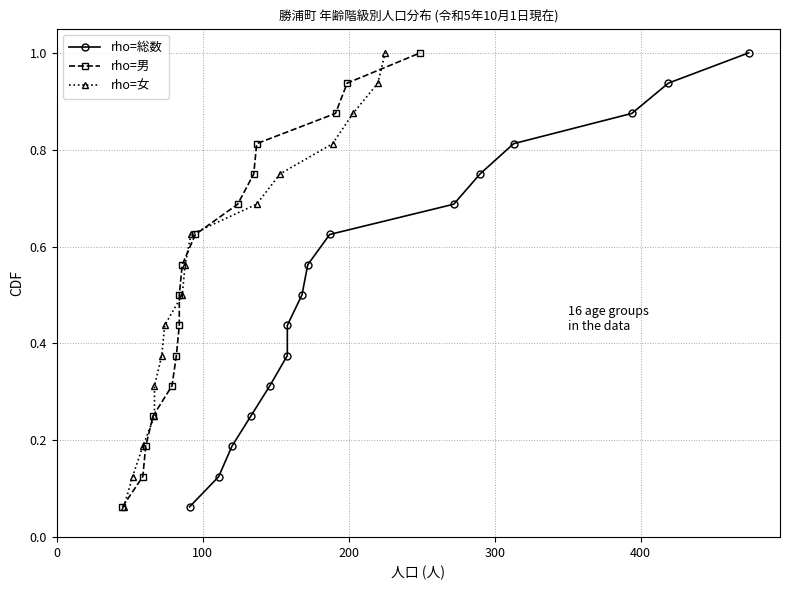

True or false: rho=総数 and rho=女 cross at least once.

False